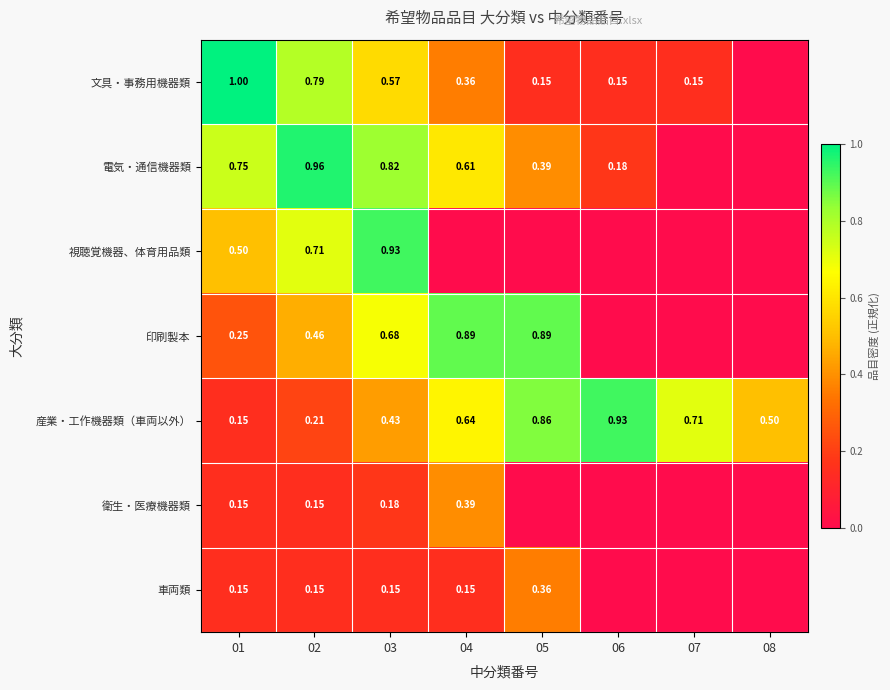

Is the value of 車両類 at 04 greater than the value of 視聴覚機器、体育用品類 at 03?

No